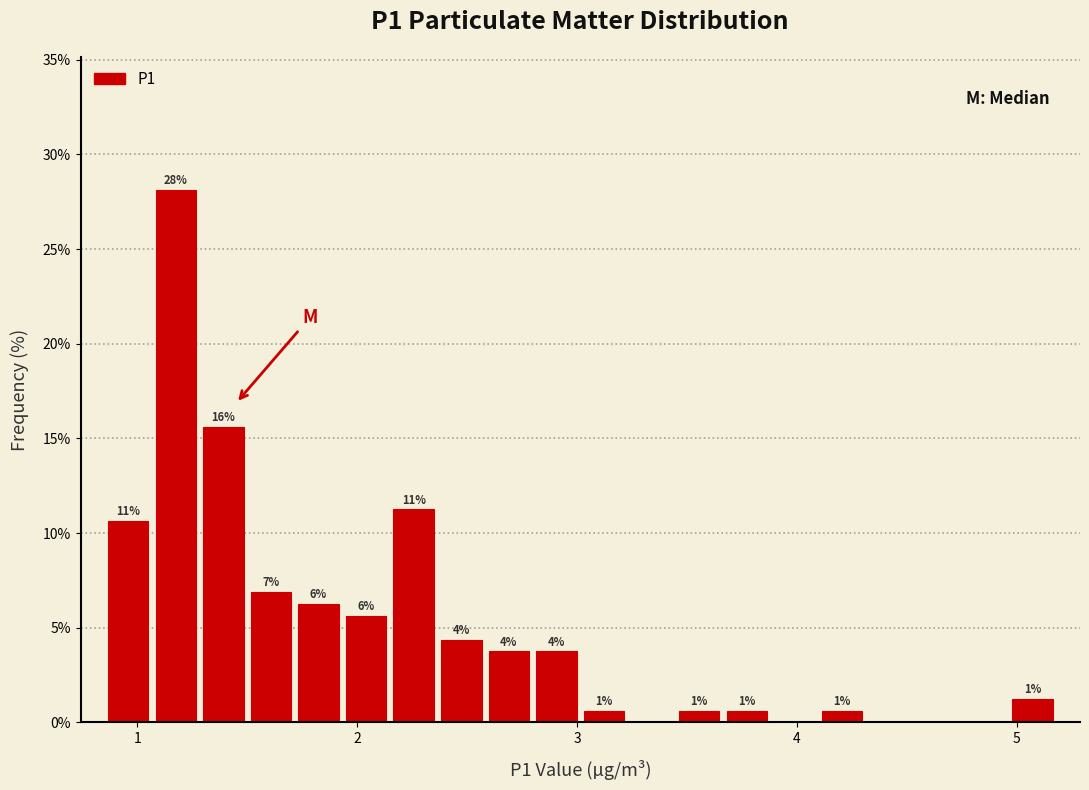

Around what value on the x-axis is the tallest bar? Give the approximate position of its centre, as read against the axis.

1.2